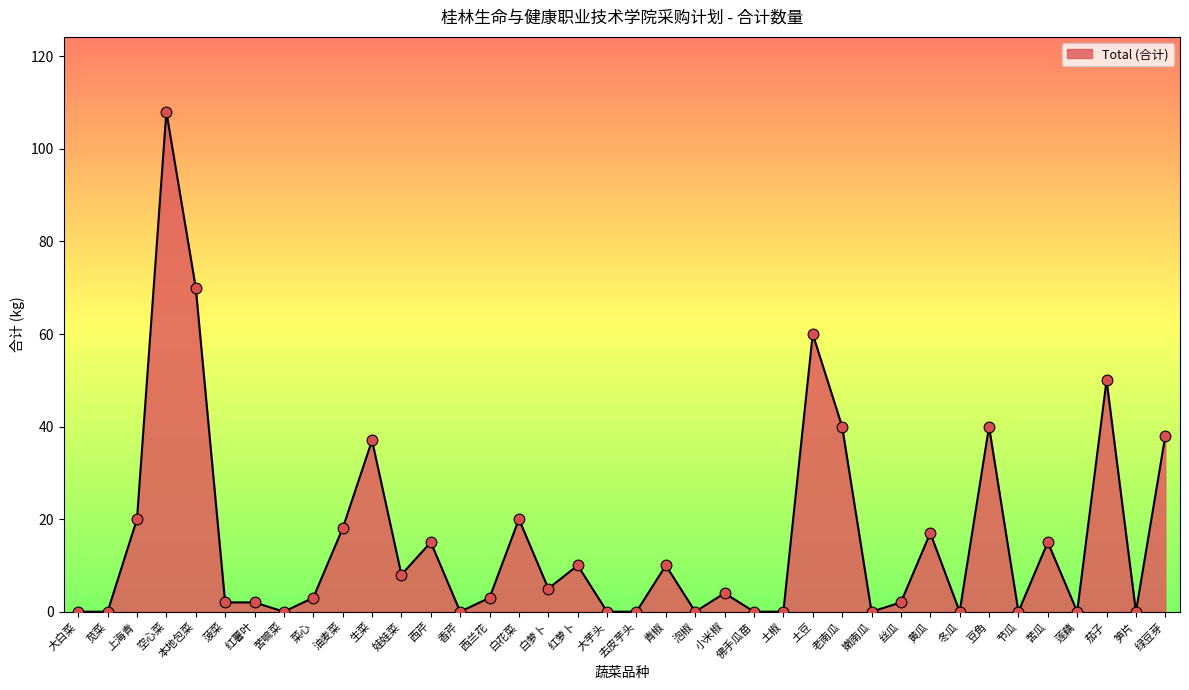

What is the change in value from 苋菜 to 生菜?

+37